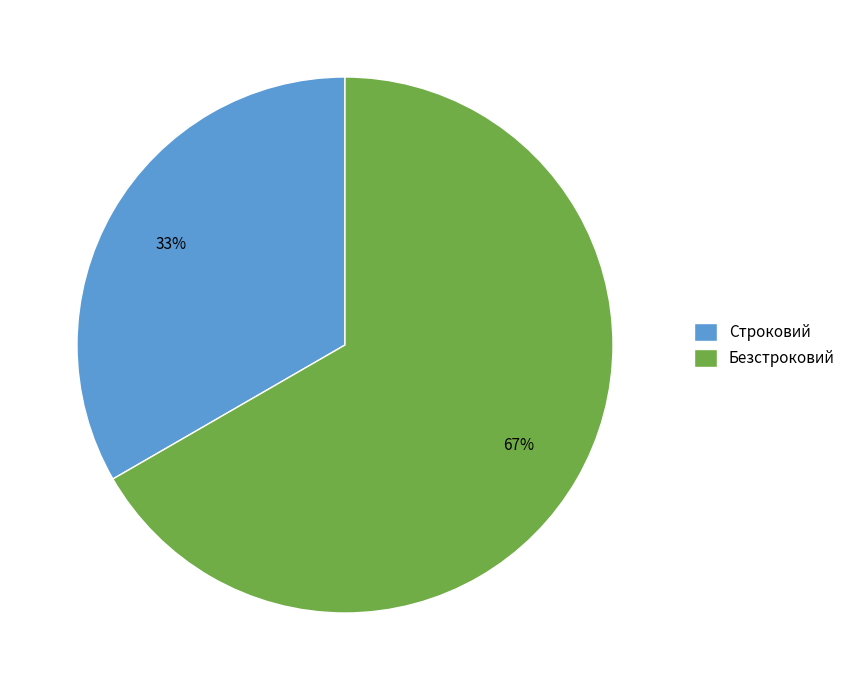

Which slice is the smallest?

Строковий